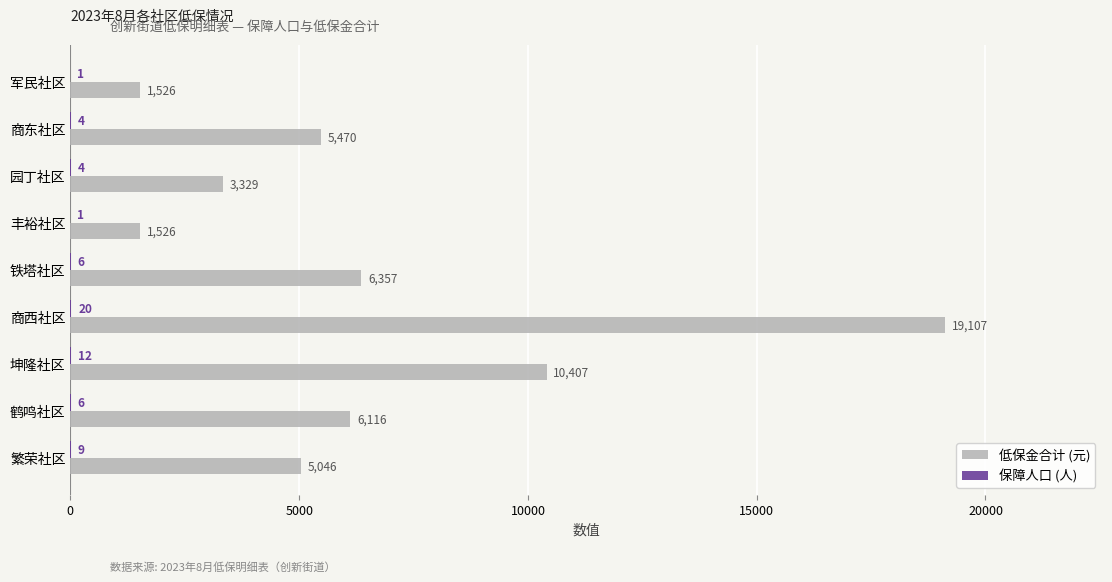

What is the total value across all series at 坤隆社区?

10419